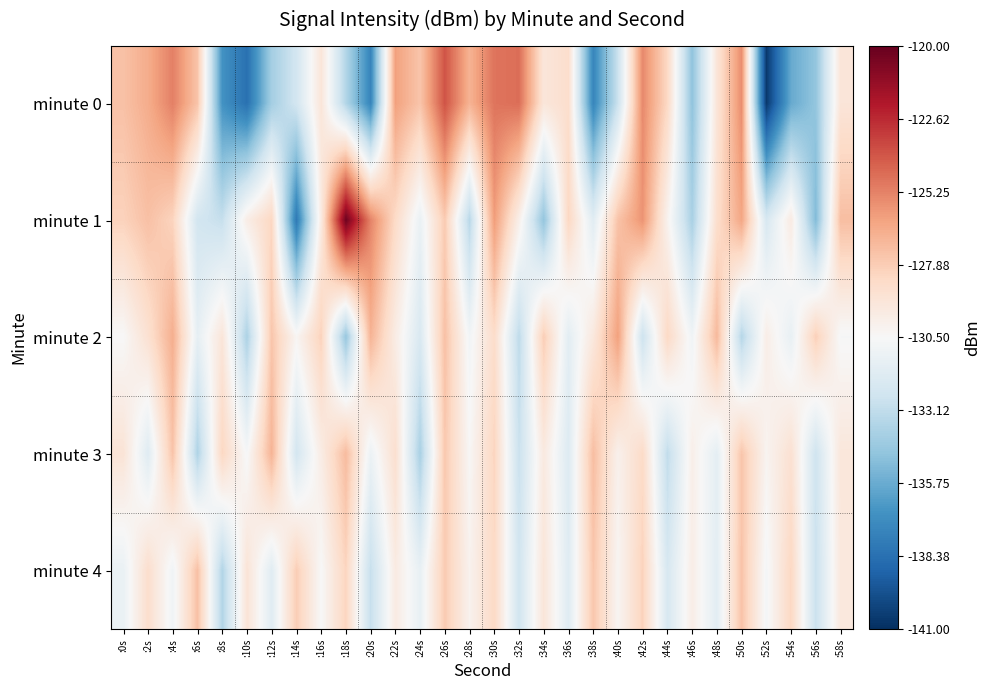

What is the total value across all series at :58s?

-645.8